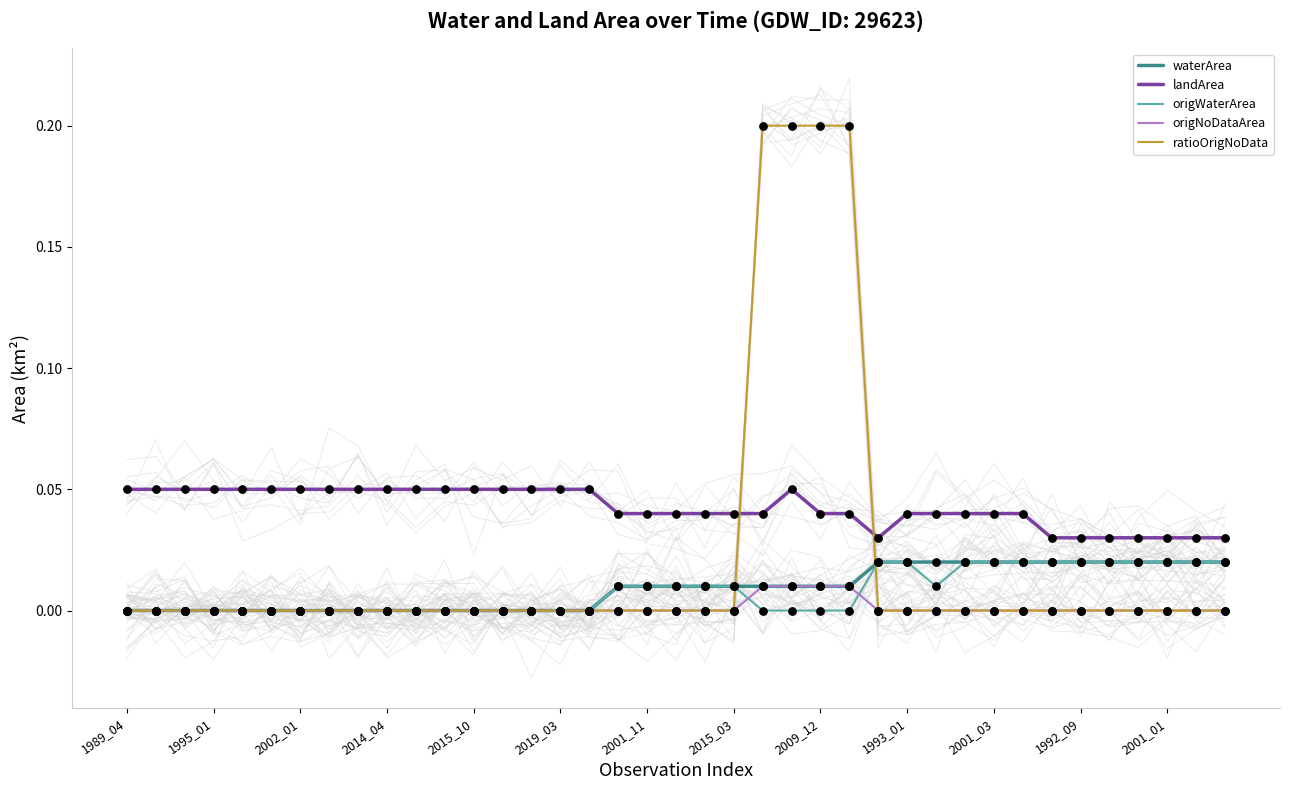

At which category is the sum across all series the highest?

23